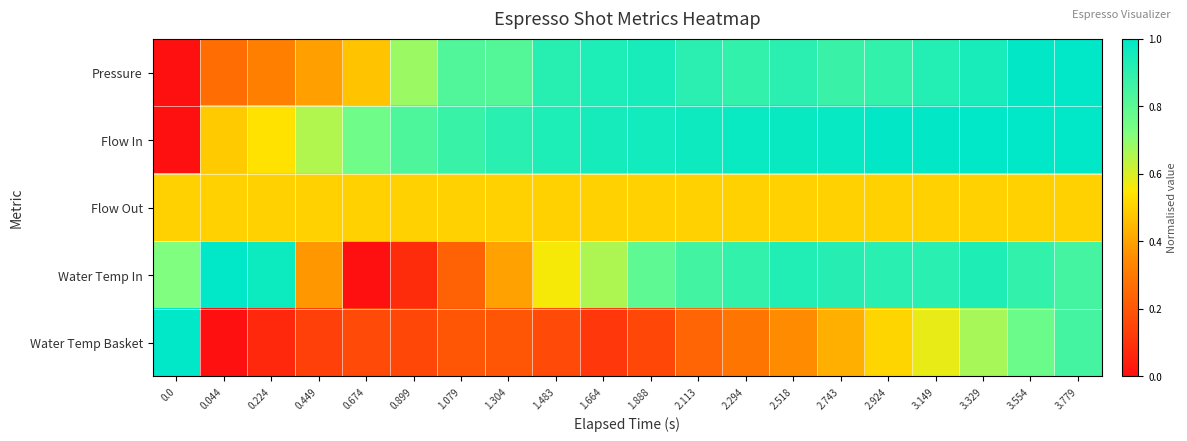

Which series has the largest range (max minus min)?

Pressure